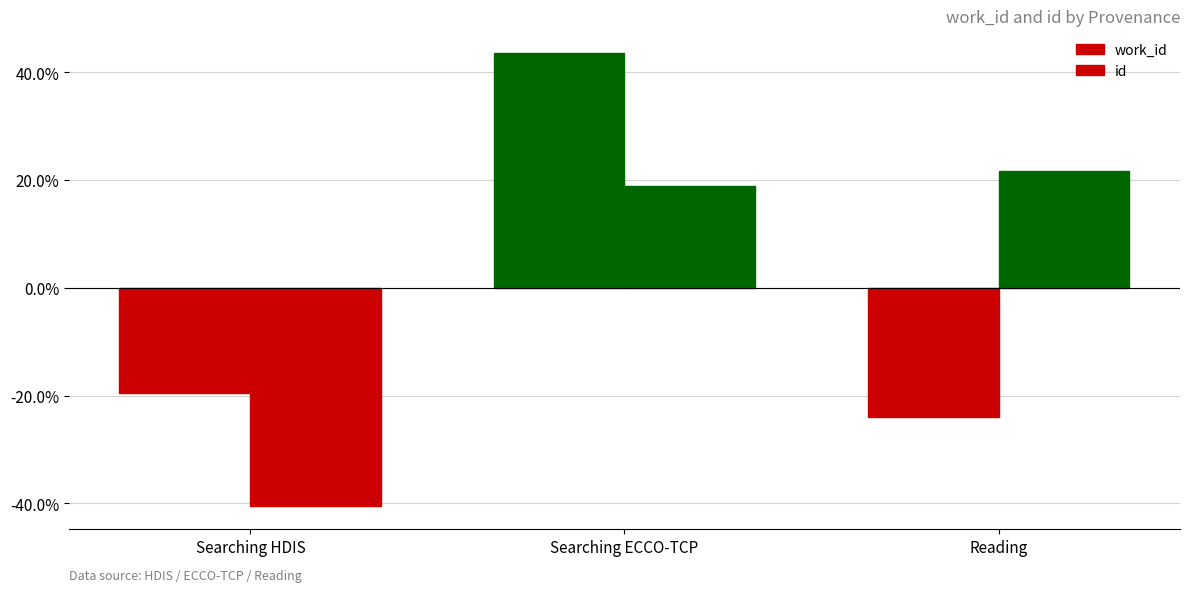

Between Searching ECCO-TCP and Reading, which series saw the biggest shift?

work_id